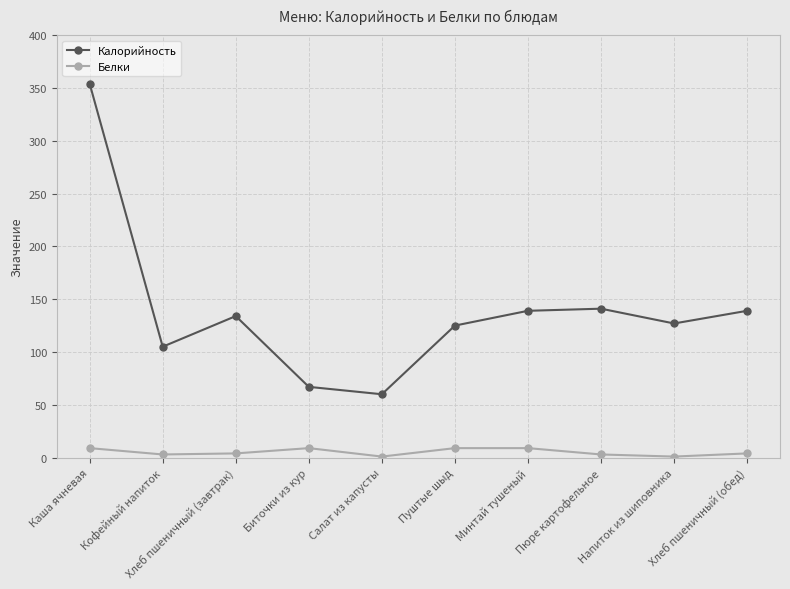

Read the Белки value at Минтай тушеный.

9